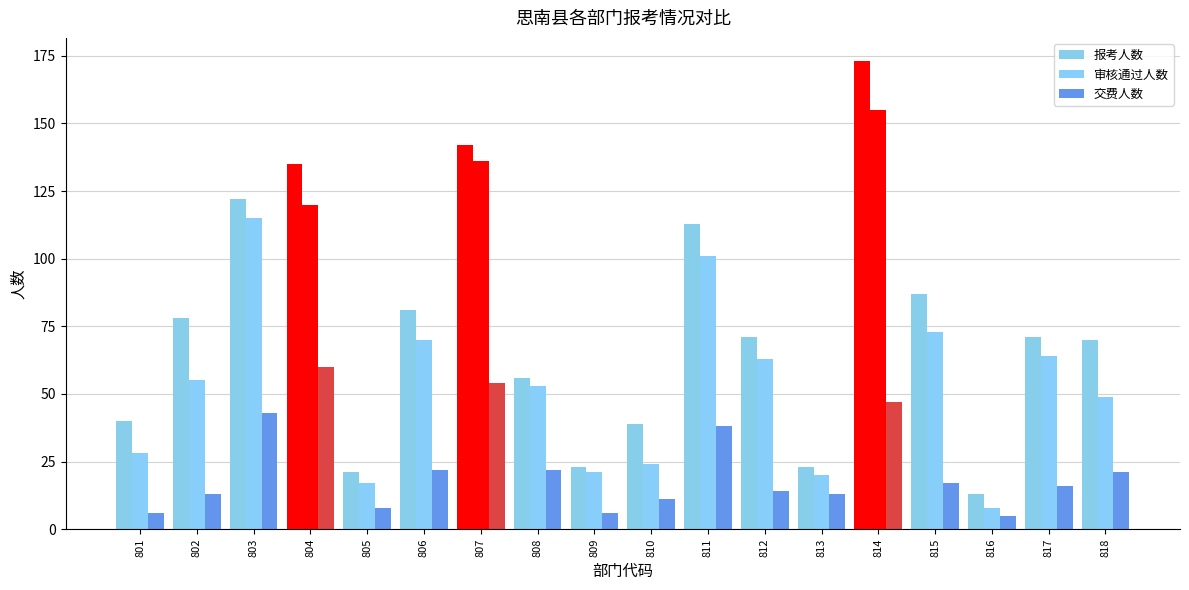

How many bars are there in total?

54